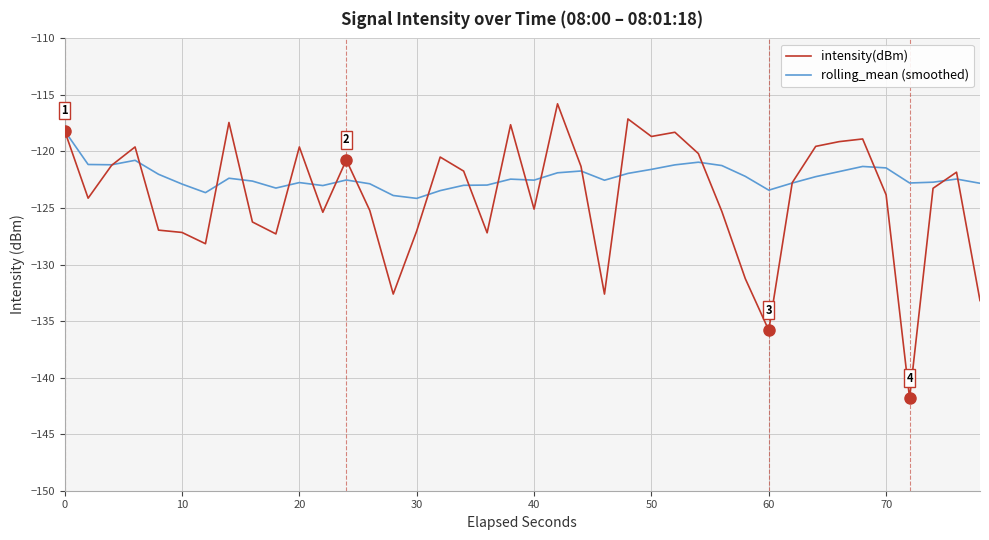

Rank the series by their average value, from lowest to highest.

intensity(dBm), rolling_mean (smoothed)